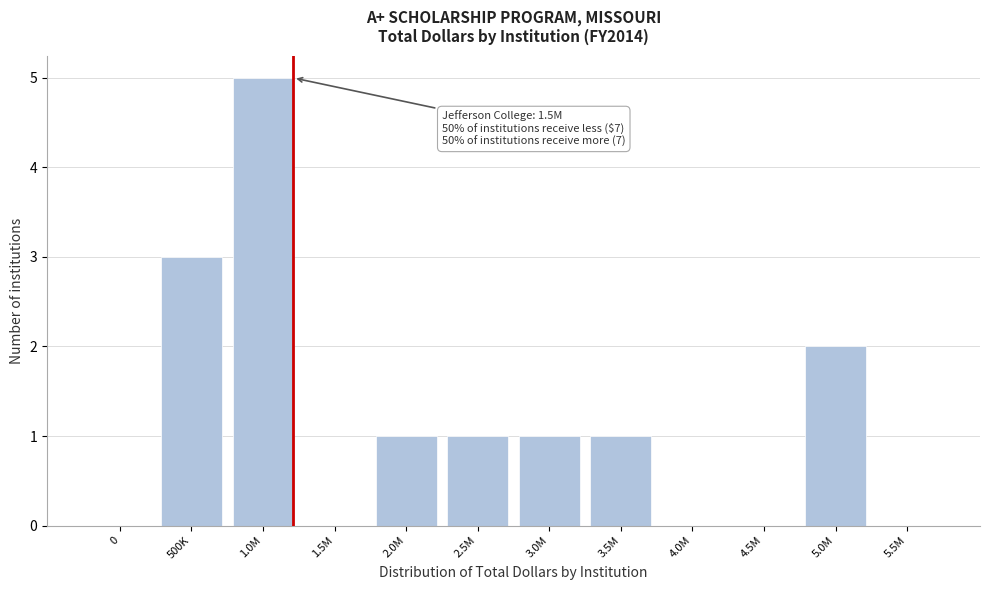

Reading right to left, transcribe all the data shown in this chart.

5.5M=0	5.0M=2	4.5M=0	4.0M=0	3.5M=1	3.0M=1	2.5M=1	2.0M=1	1.5M=0	1.0M=5	500K=3	0=0